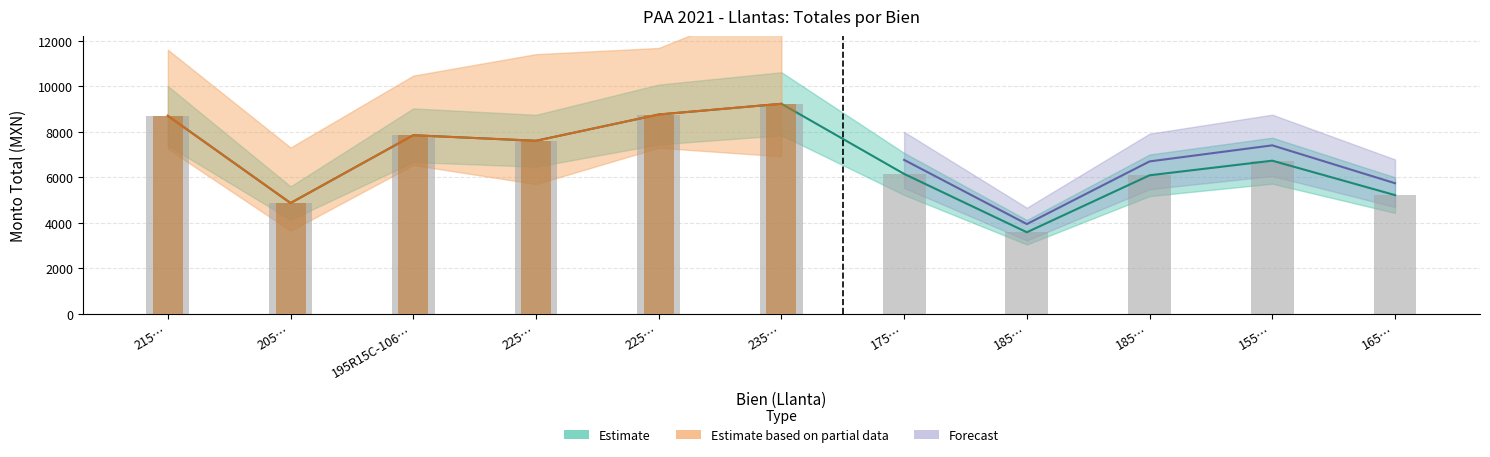

How many bars are there in total?

11